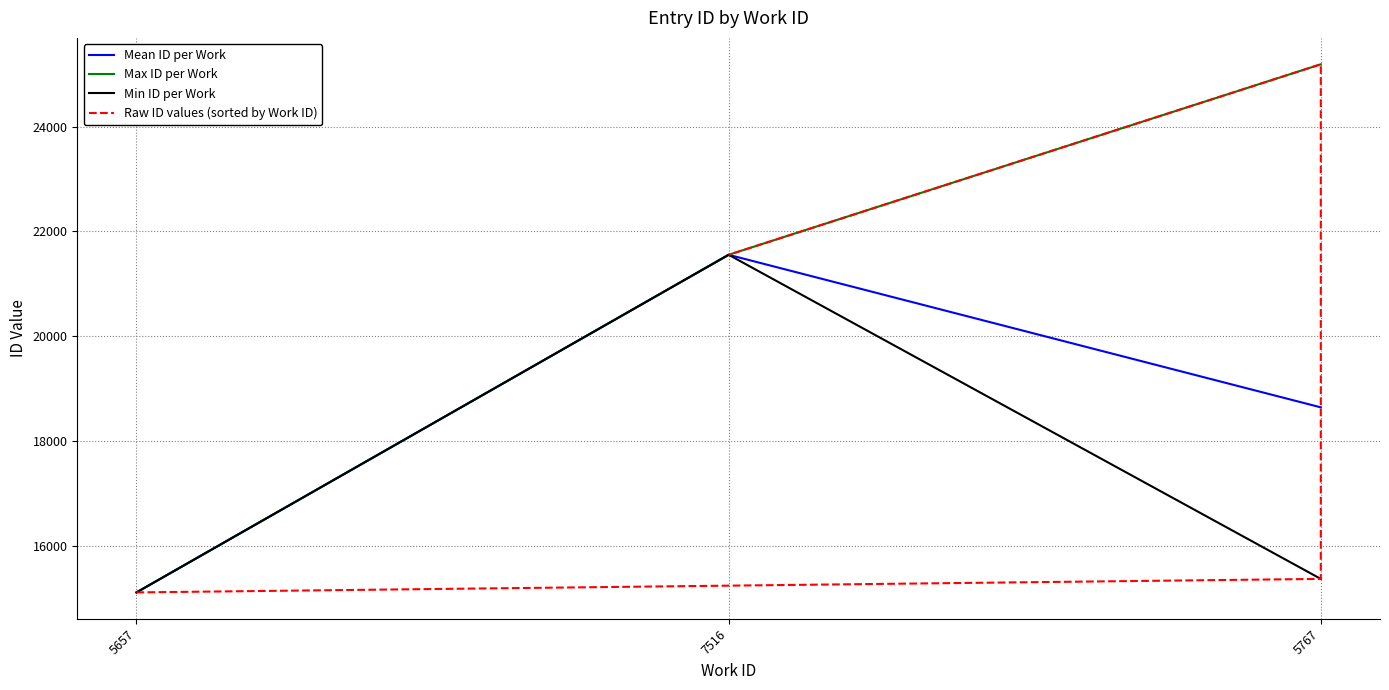

What is the difference between the values at 7516 and 5657?

6444